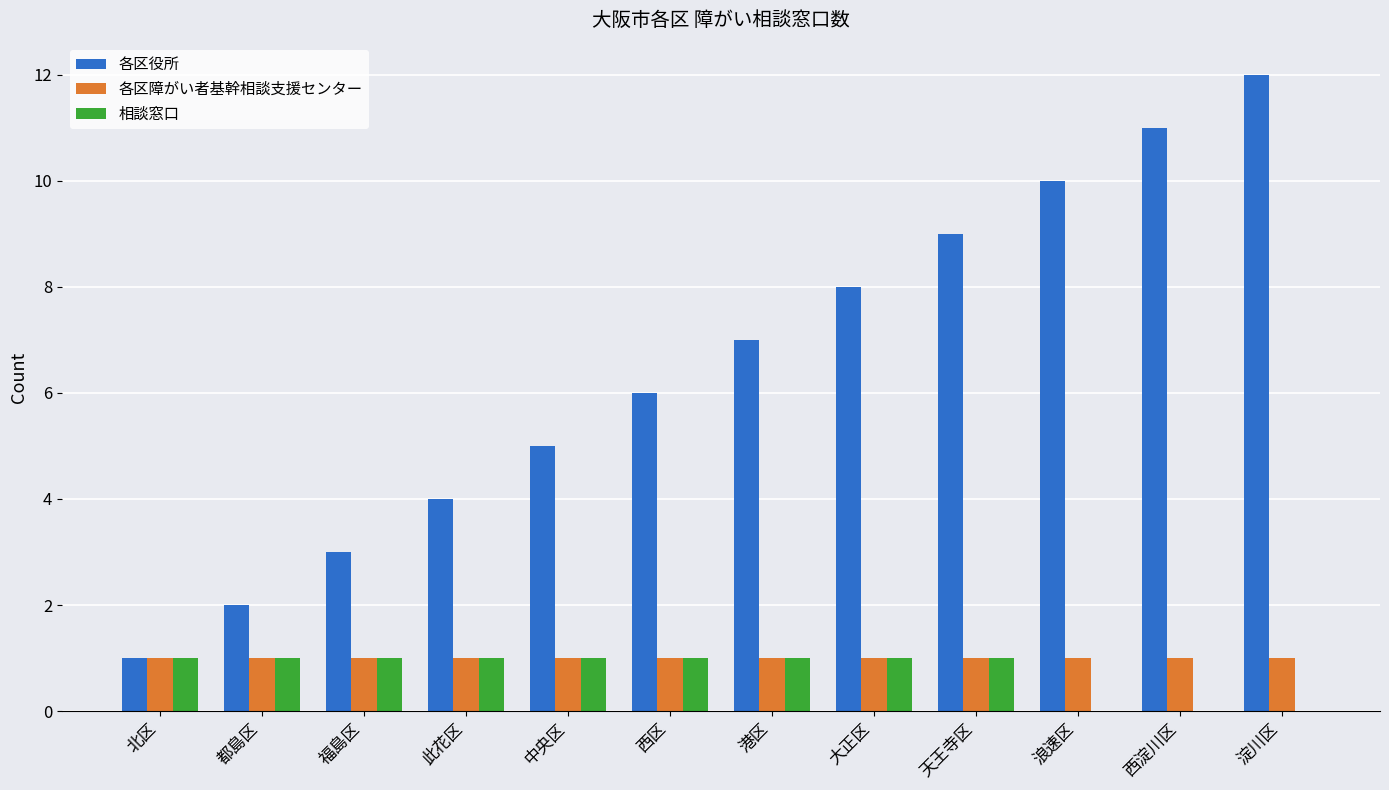

Which series has the largest total across all categories?

各区役所